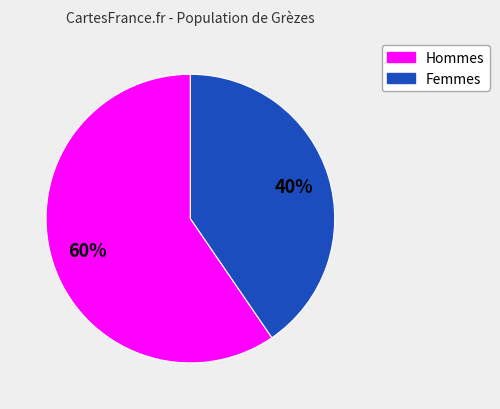

Does any single category account for the majority?

Yes